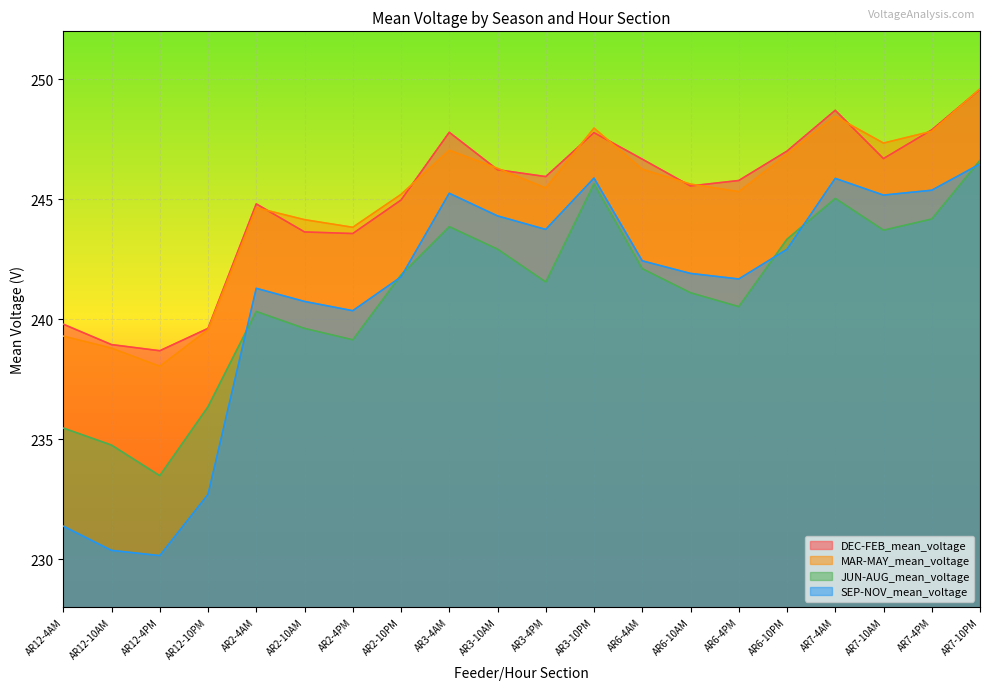

Reading left to right, transcribe all the data shown in this chart.

DEC-FEB_mean_voltage: 239.8	238.9	238.7	239.6	244.8	243.6	243.6	245.0	247.8	246.2	245.9	247.8	246.7	245.6	245.8	247.0	248.7	246.7	247.9	249.6
MAR-MAY_mean_voltage: 239.3	238.8	238.0	239.6	244.6	244.2	243.8	245.2	247.0	246.3	245.5	248.0	246.3	245.6	245.3	246.9	248.5	247.3	247.8	249.6
JUN-AUG_mean_voltage: 235.5	234.8	233.5	236.4	240.3	239.6	239.1	241.8	243.9	242.9	241.6	245.6	242.1	241.1	240.5	243.3	245.0	243.7	244.2	246.6
SEP-NOV_mean_voltage: 231.4	230.4	230.2	232.7	241.3	240.7	240.4	241.8	245.3	244.3	243.7	245.9	242.4	241.9	241.7	242.9	245.9	245.2	245.4	246.5